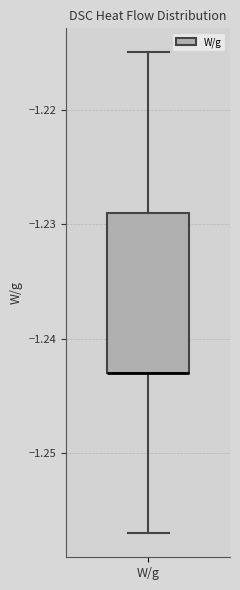

Transcribe this box plot: give where the median line is, the range the box spans, and where the two whiskers end, as read against the y-axis. The values are not printed on the chart, so give them approximately, as read against the axis.

median -1.243 (drawn on the box's lower edge), box -1.243 to -1.229, whiskers -1.257 to -1.215